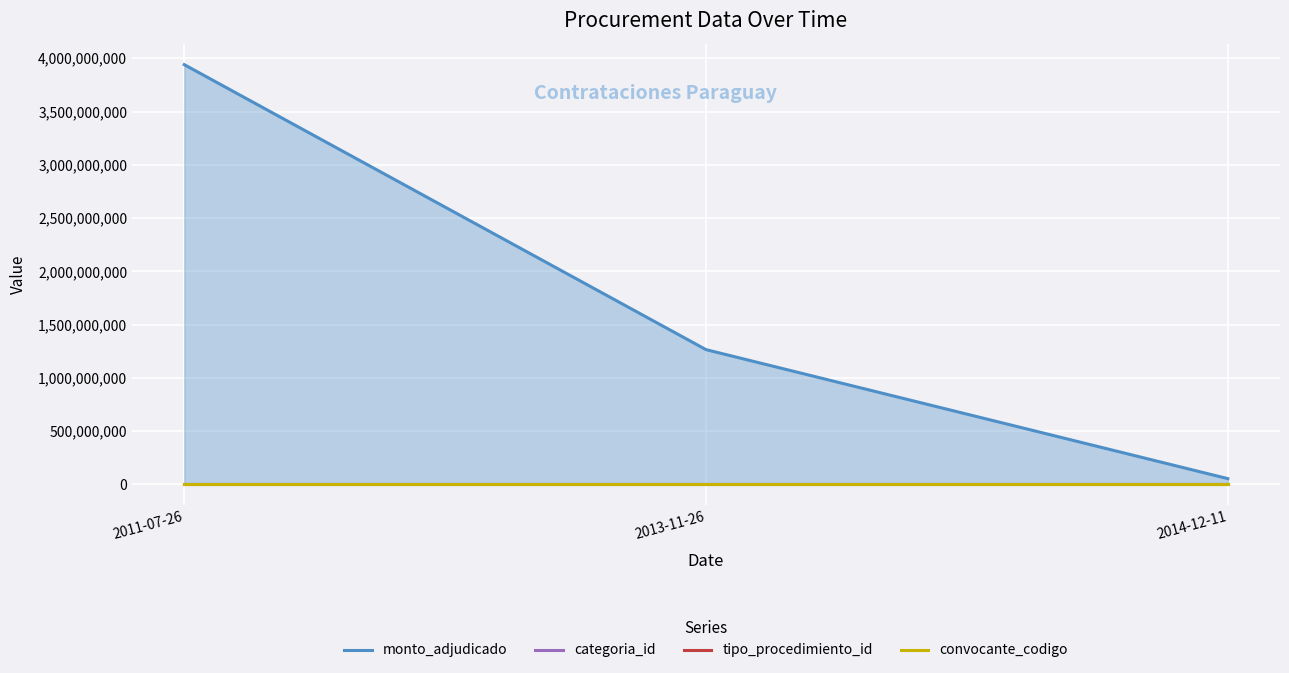

How many lines are shown in the chart?

4